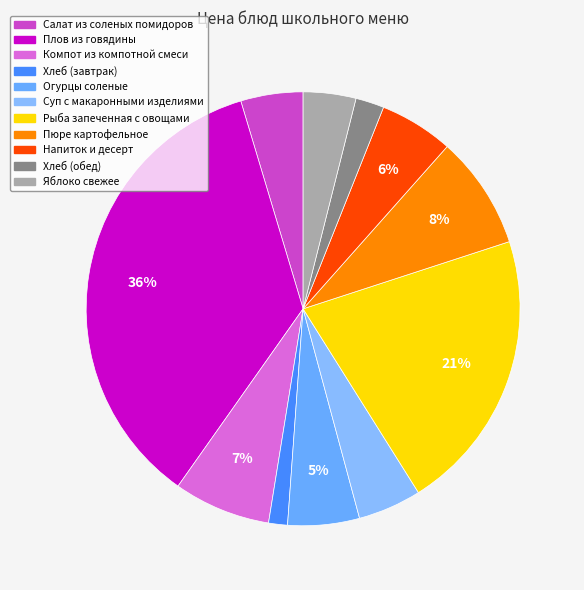

How many segments does this pie chart have?

11